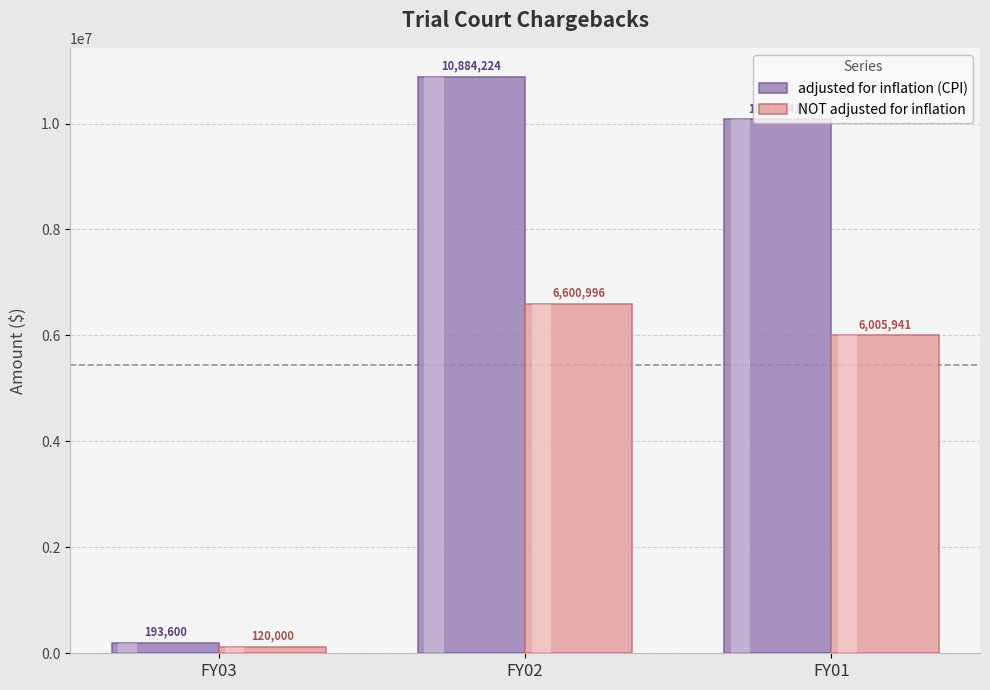

Where does the adjusted for inflation (CPI) series first go above 10078411?

FY02